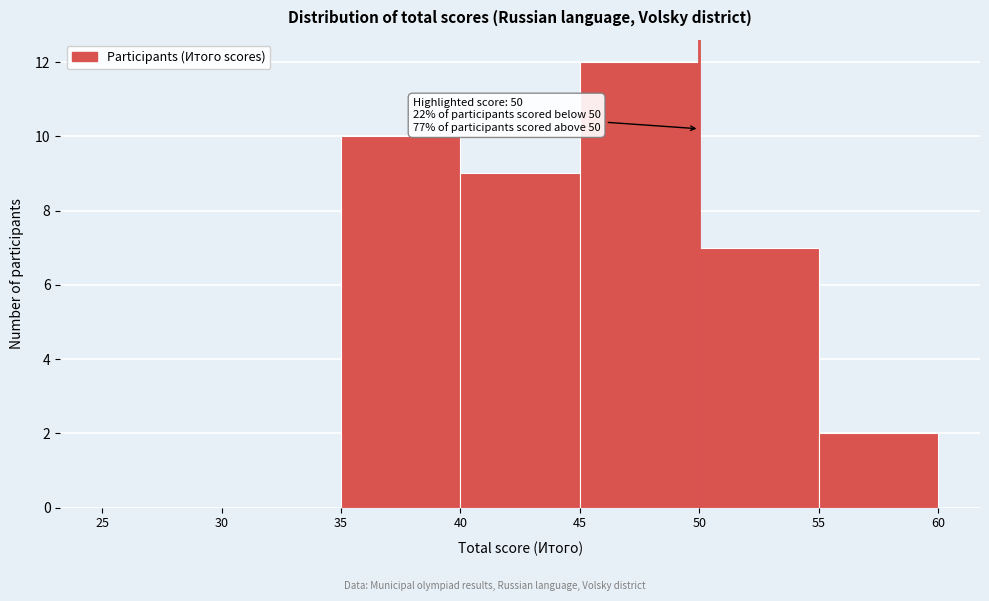

Over which range of the x-axis is the bar tallest?

45 to 50